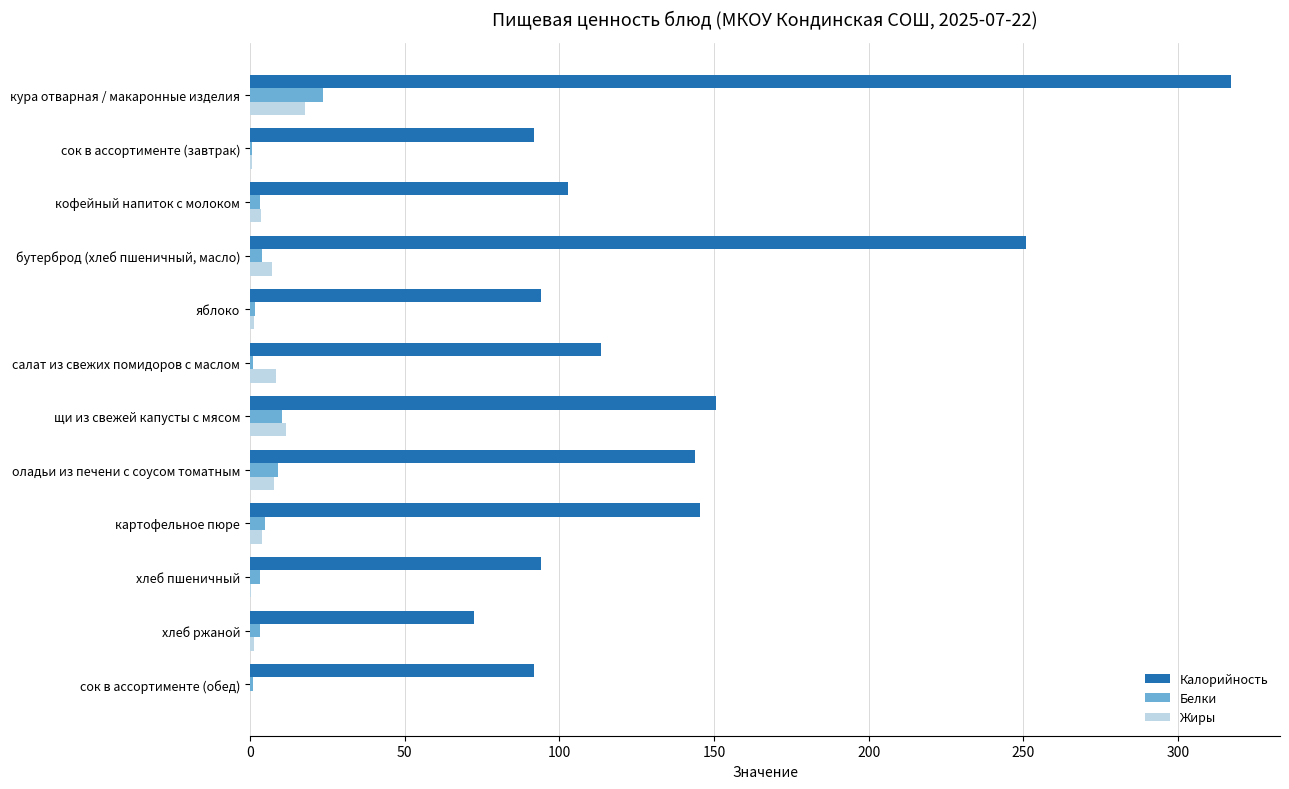

Is the value of Калорийность at хлеб пшеничный greater than the value of Белки at картофельное пюре?

Yes